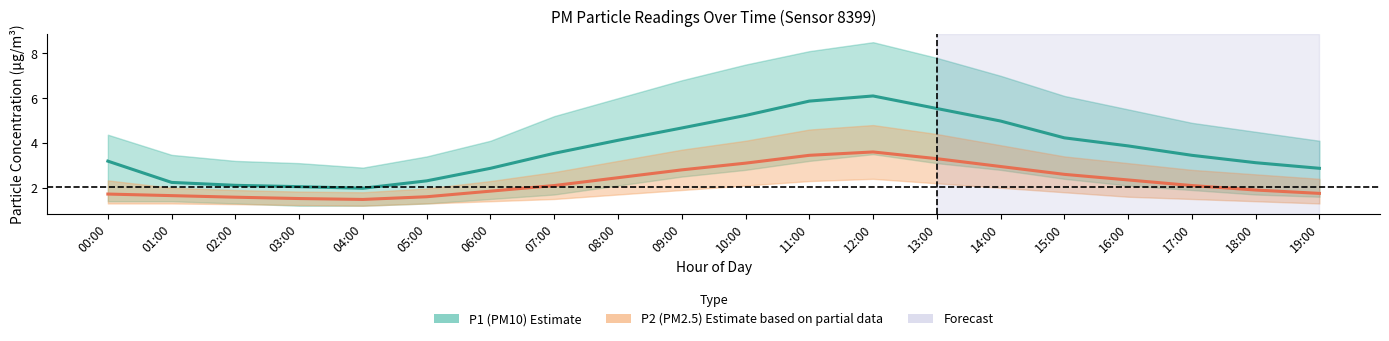

What is the sum of the P2 (PM2.5) Estimate values at 08:00 and 06:00?

4.3